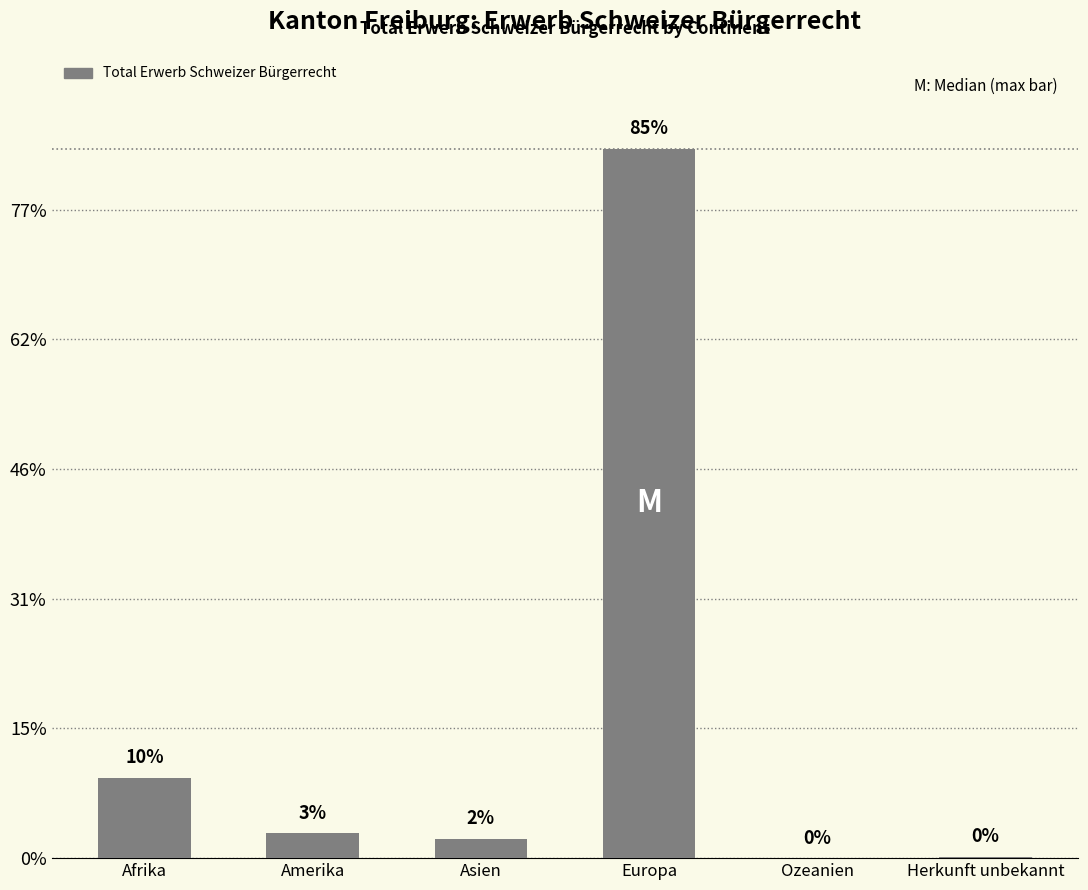

At which category does the chart reach its minimum across all series?

Ozeanien